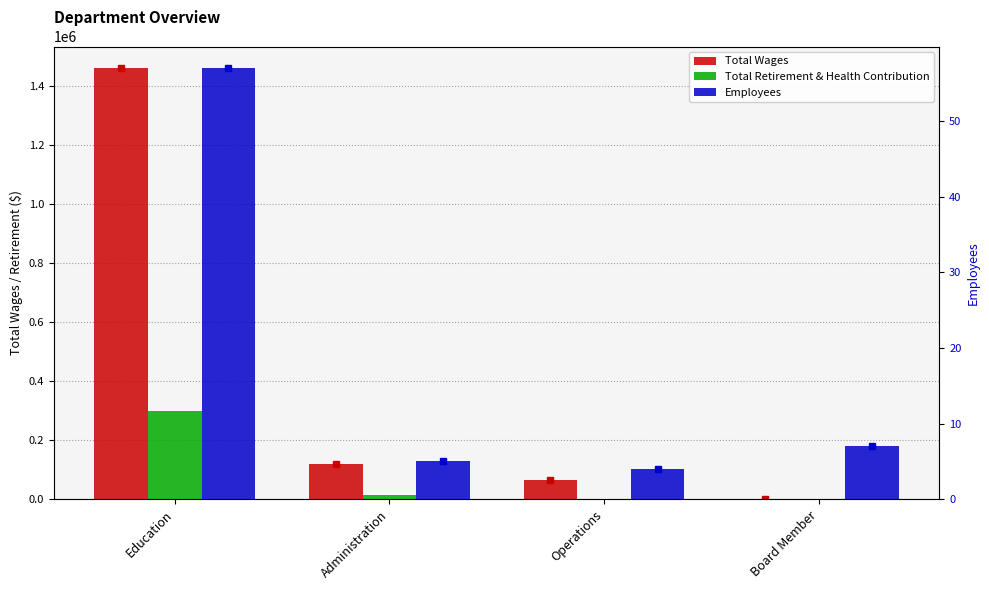

Rank the series by their average value, from lowest to highest.

Employees, Total Retirement & Health Contribution, Total Wages